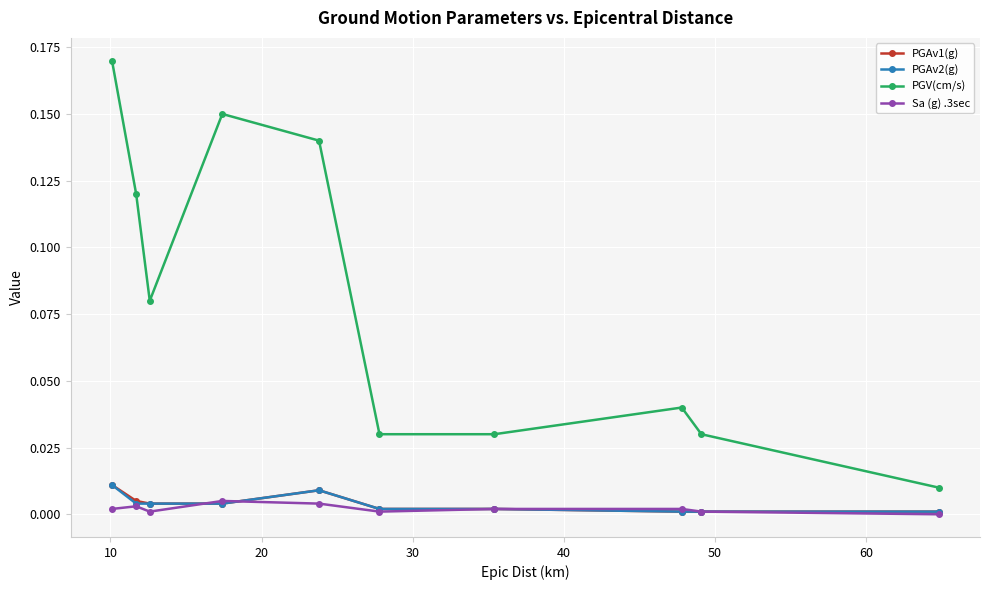

Which series has the largest range (max minus min)?

PGV(cm/s)